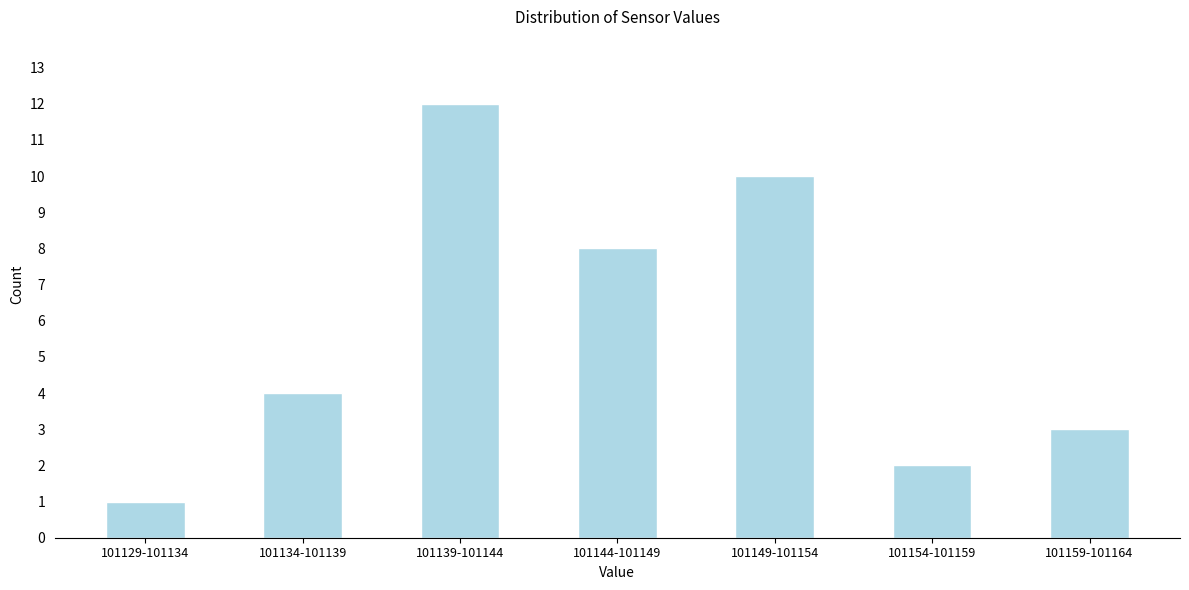

Reading left to right, extract all data points from this chart.

1	4	12	8	10	2	3